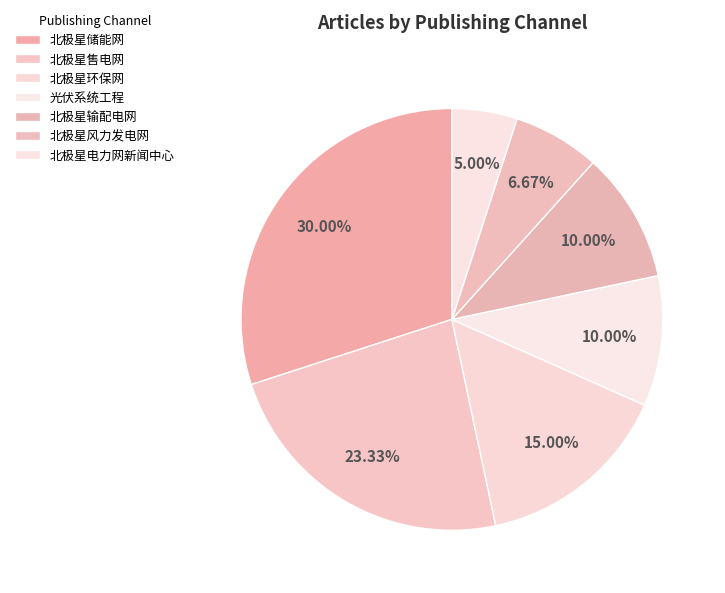

What is the change in value from 北极星环保网 to 北极星电力网新闻中心?

-6